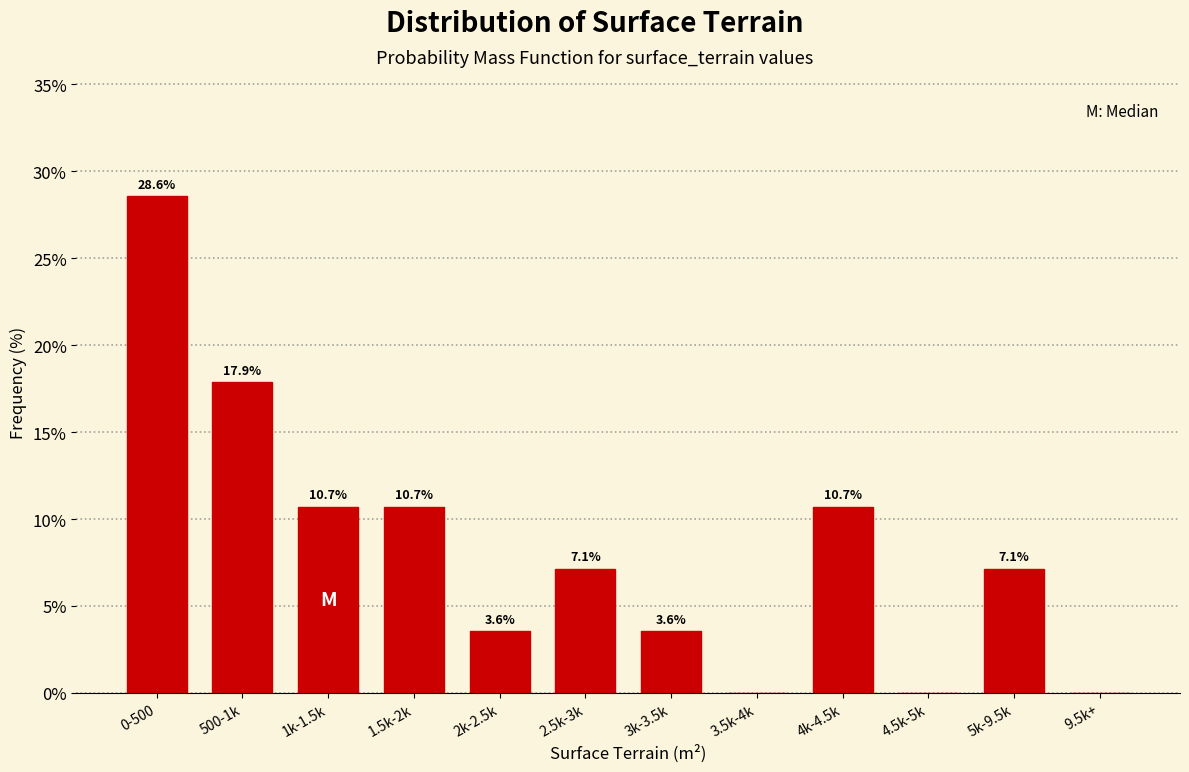

Reading left to right, what are all the values shown in this chart?

0-500=28.6	500-1k=17.9	1k-1.5k=10.7	1.5k-2k=10.7	2k-2.5k=3.6	2.5k-3k=7.1	3k-3.5k=3.6	3.5k-4k=0.0	4k-4.5k=10.7	4.5k-5k=0.0	5k-9.5k=7.1	9.5k+=0.0